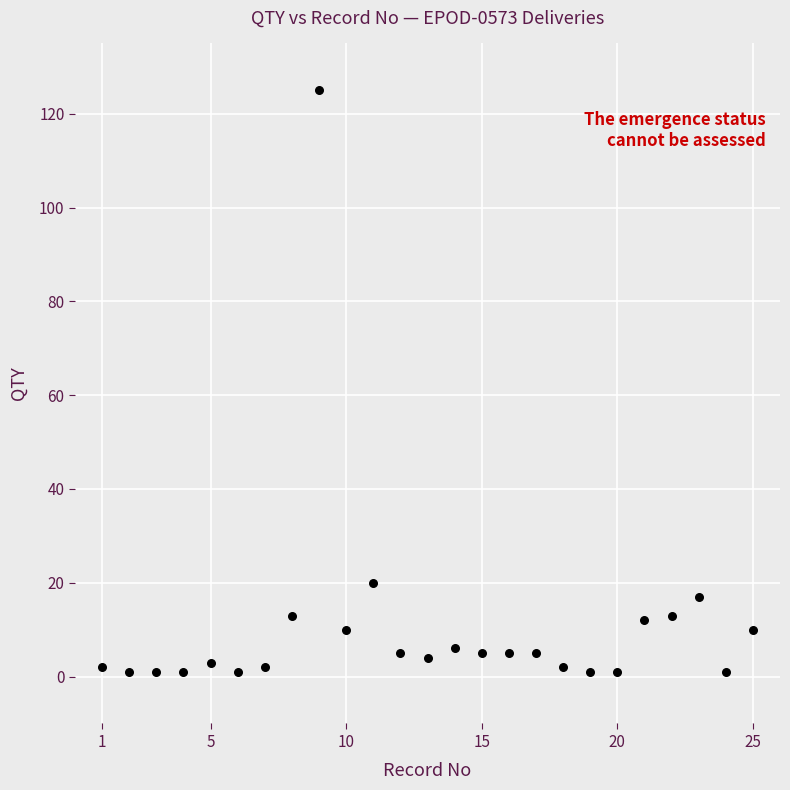

What is the range of X values (max minus min)?

24